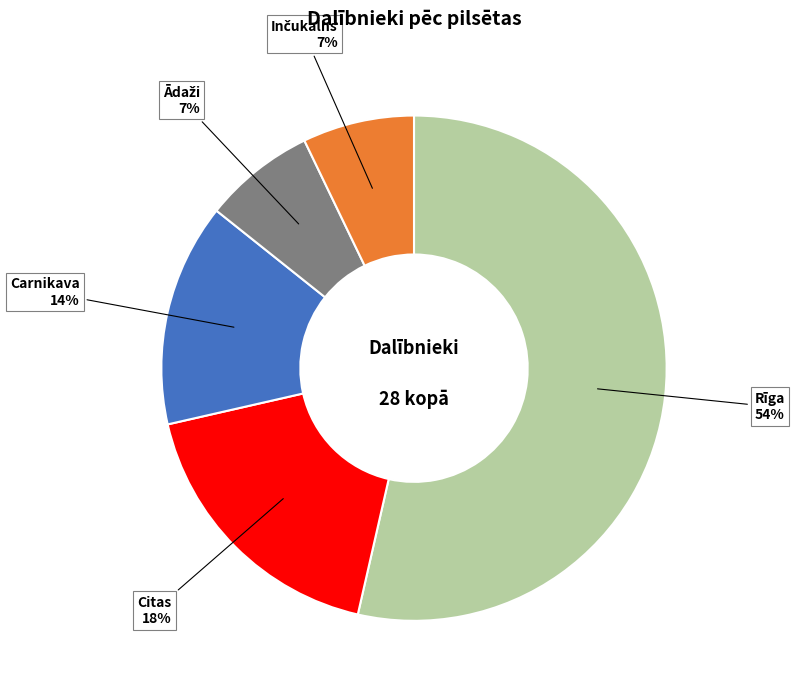

Is there a majority slice in this chart?

Yes